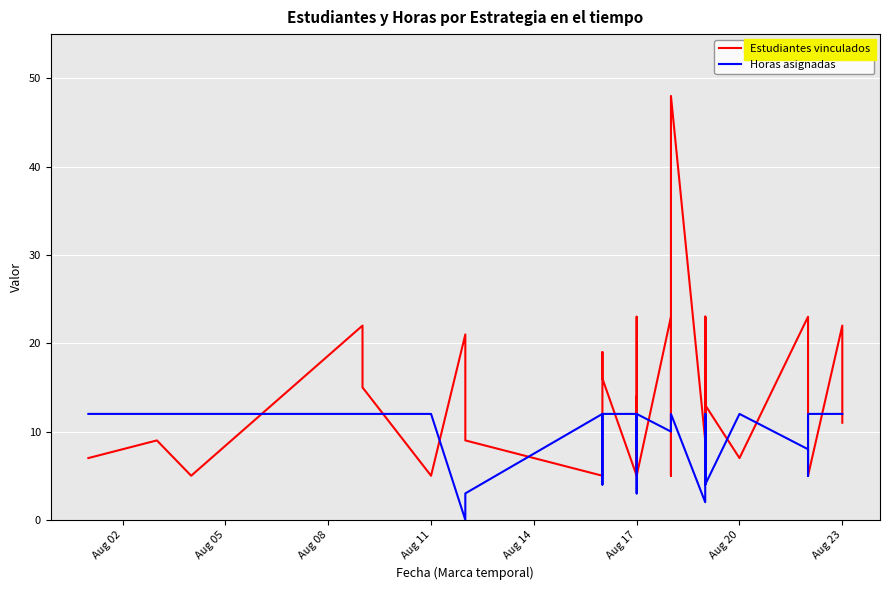

In Estudiantes vinculados, how many points are lower than both neighbors (excluding endpoints)?

12